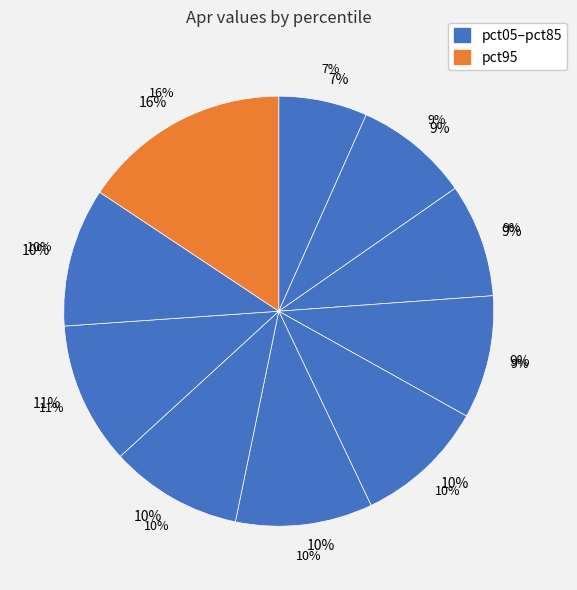

Between pct65 and pct05, which is larger?

pct65